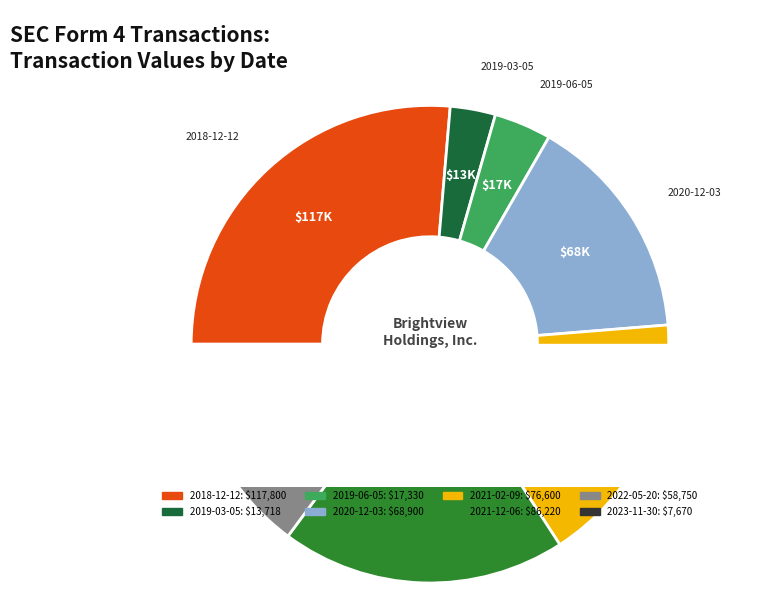

How many segments does this pie chart have?

8